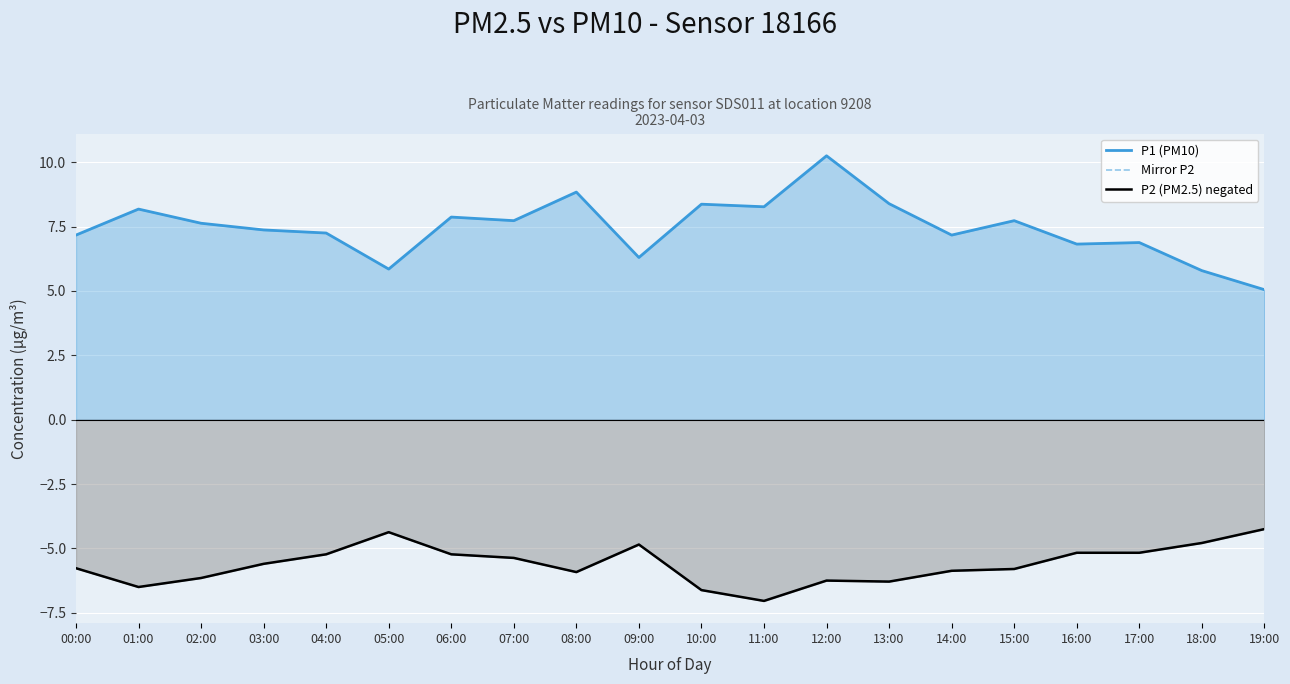

What value does the P1 (PM10) series have at 02:00?

7.6